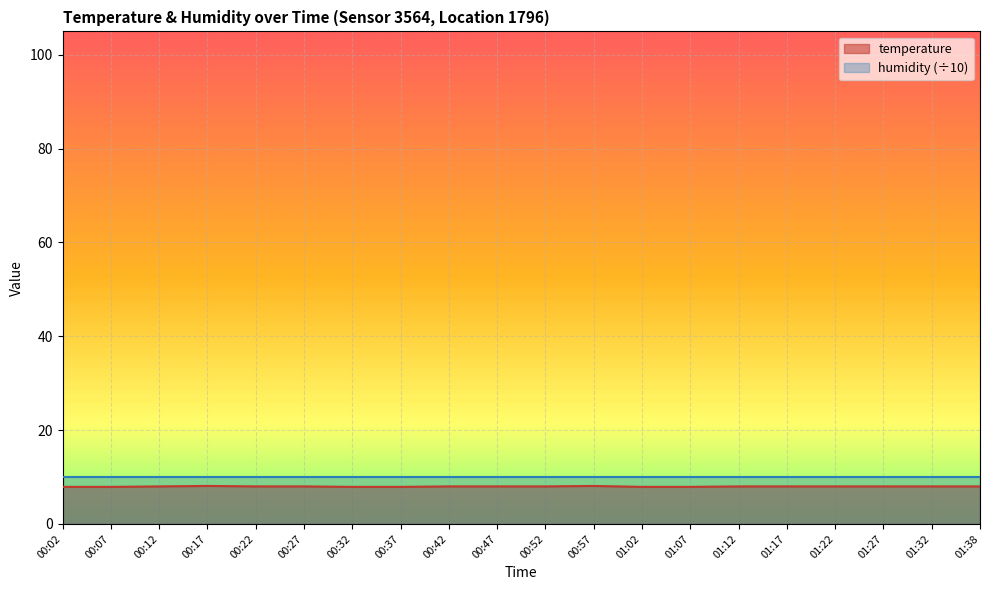

Rank the categories by value from lowest to highest.

00:02, 00:07, 00:32, 00:37, 01:02, 01:07, 00:12, 00:22, 00:27, 00:42, 00:47, 00:52, 01:12, 01:17, 01:22, 01:27, 01:32, 01:38, 00:17, 00:57